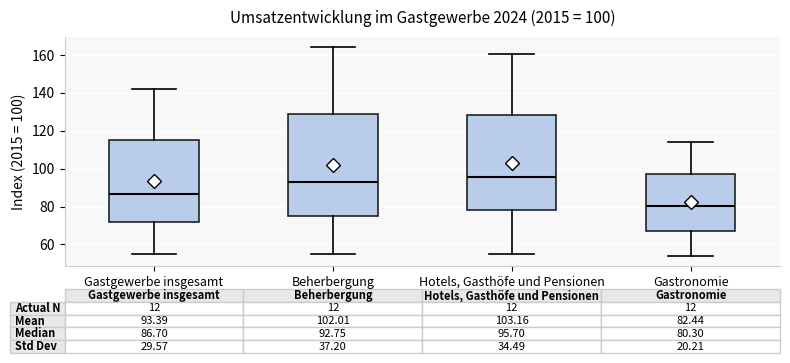

Which box is the tallest, from its lower edge to its upper edge?

Beherbergung